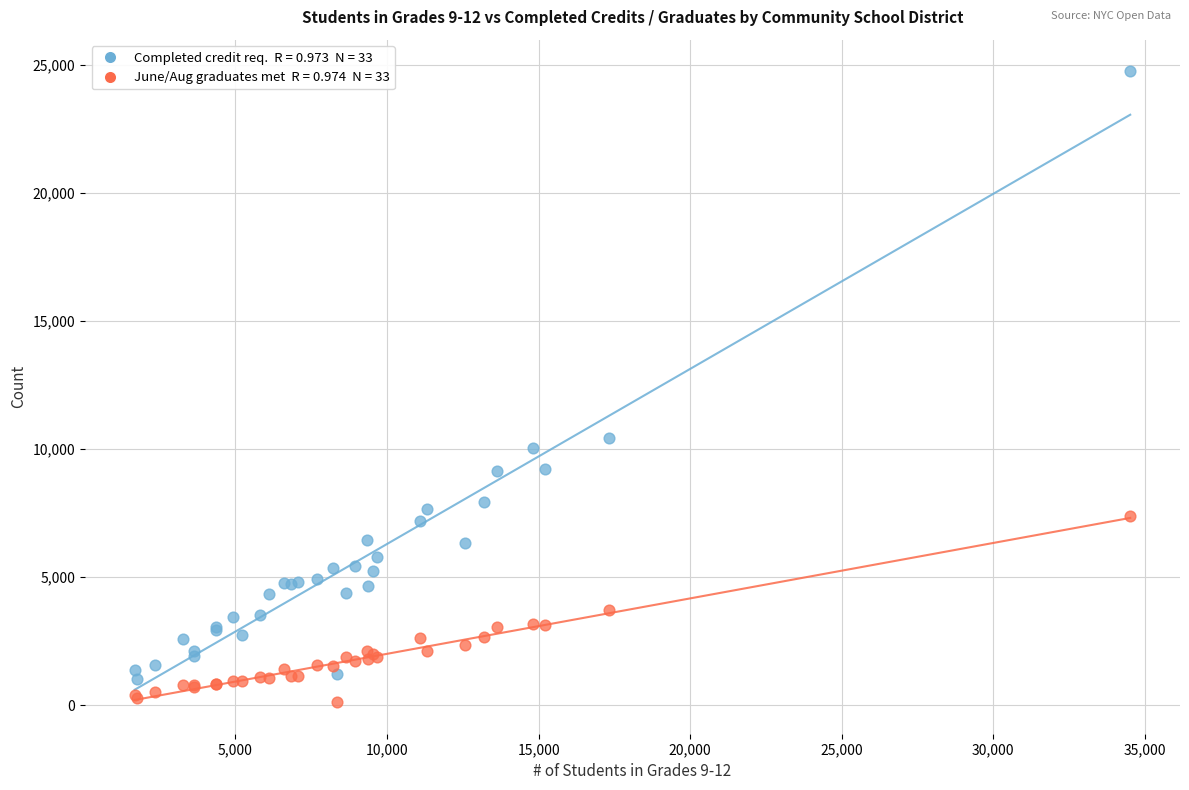

Across all series, what Y value is closest to 12427?

10421